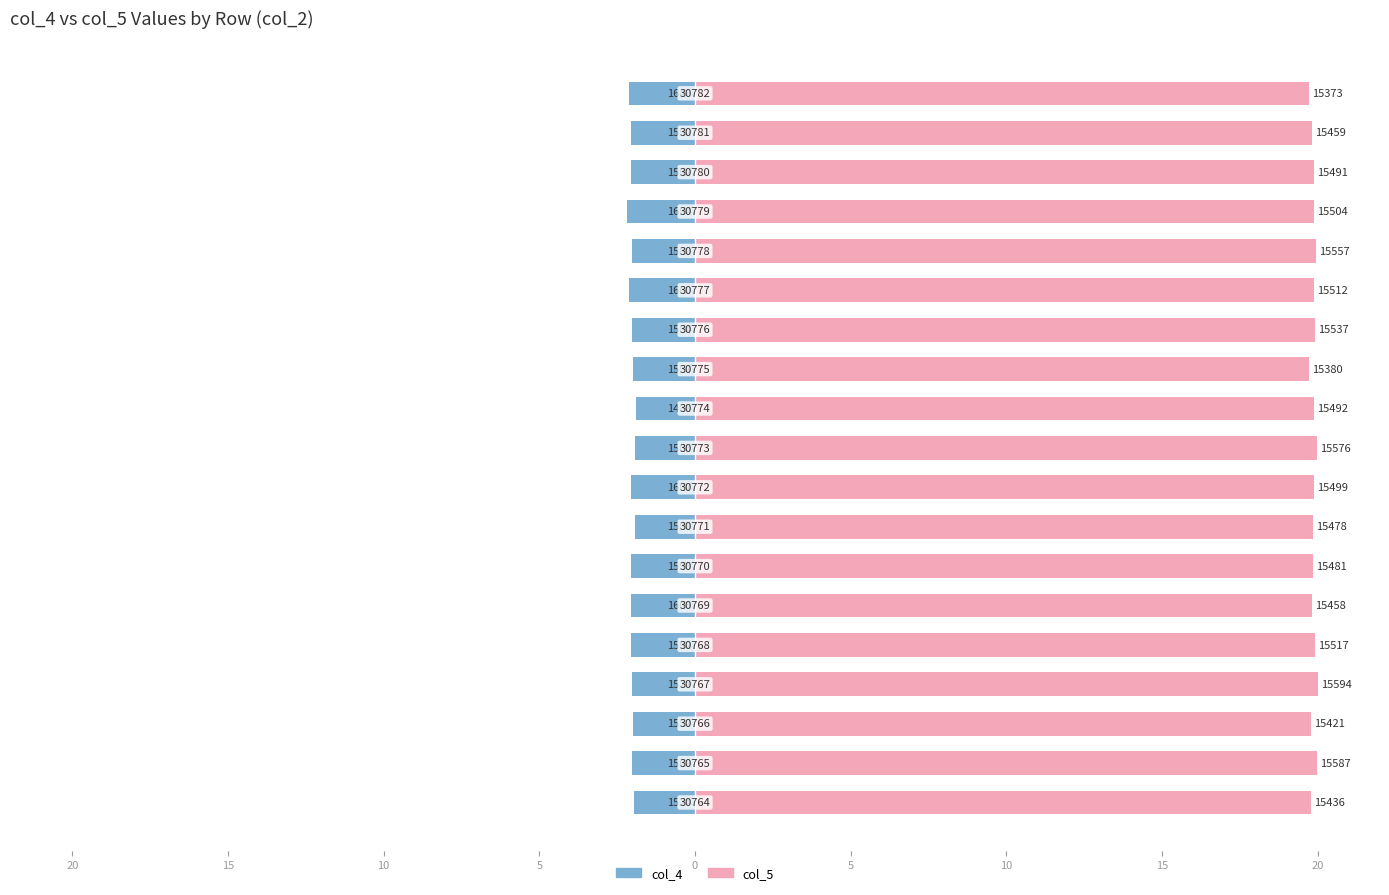

Which series has the widest spread of values?

col_5